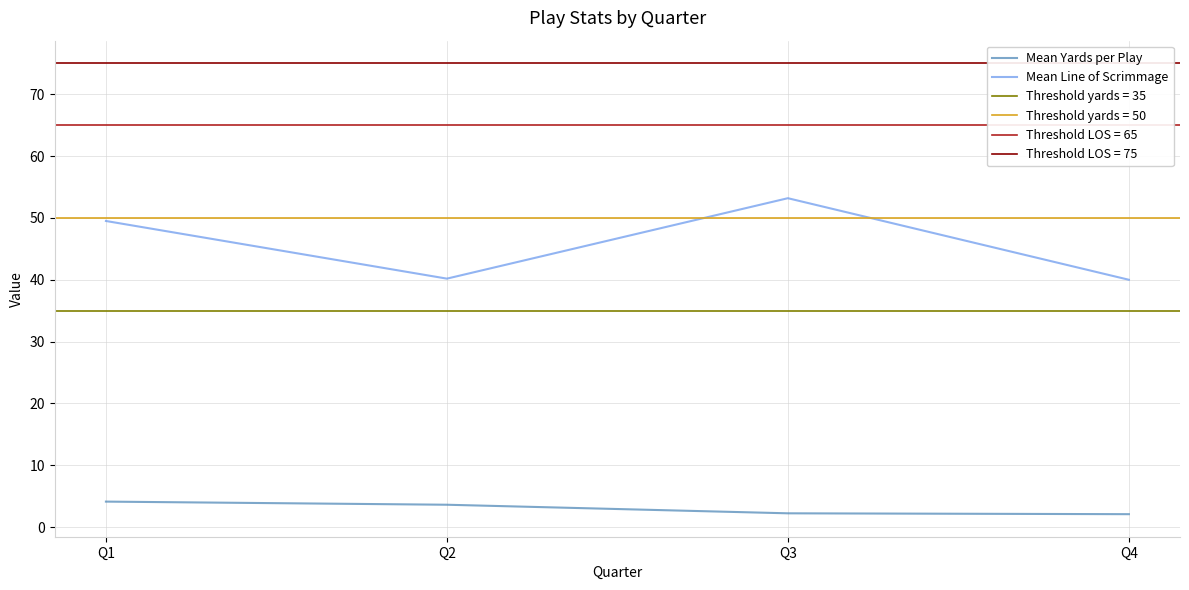

True or false: Mean Yards per Play and Mean Line of Scrimmage intersect in this chart.

False